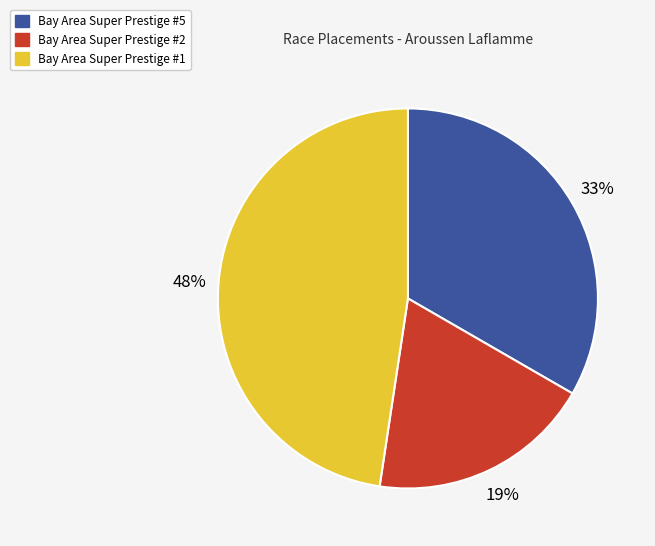

The Bay Area Super Prestige #1 slice represents 61% of the pie. True or false?

False